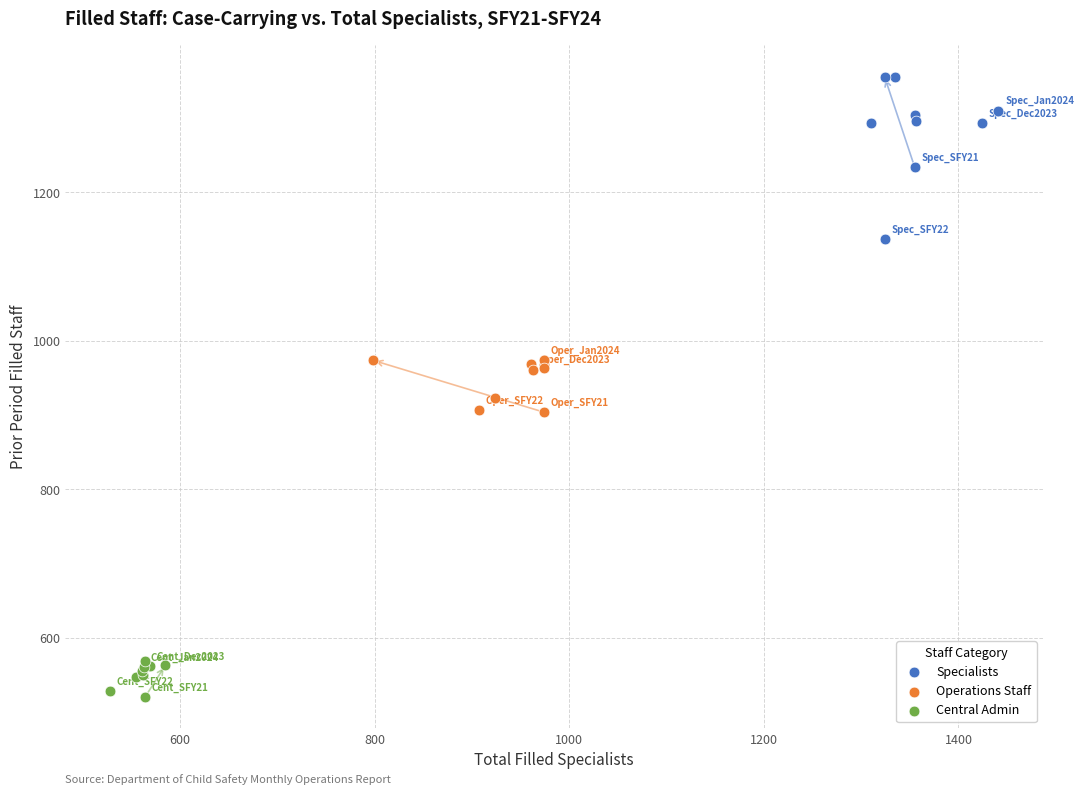

Which series has the largest Y range (max minus min)?

Specialists